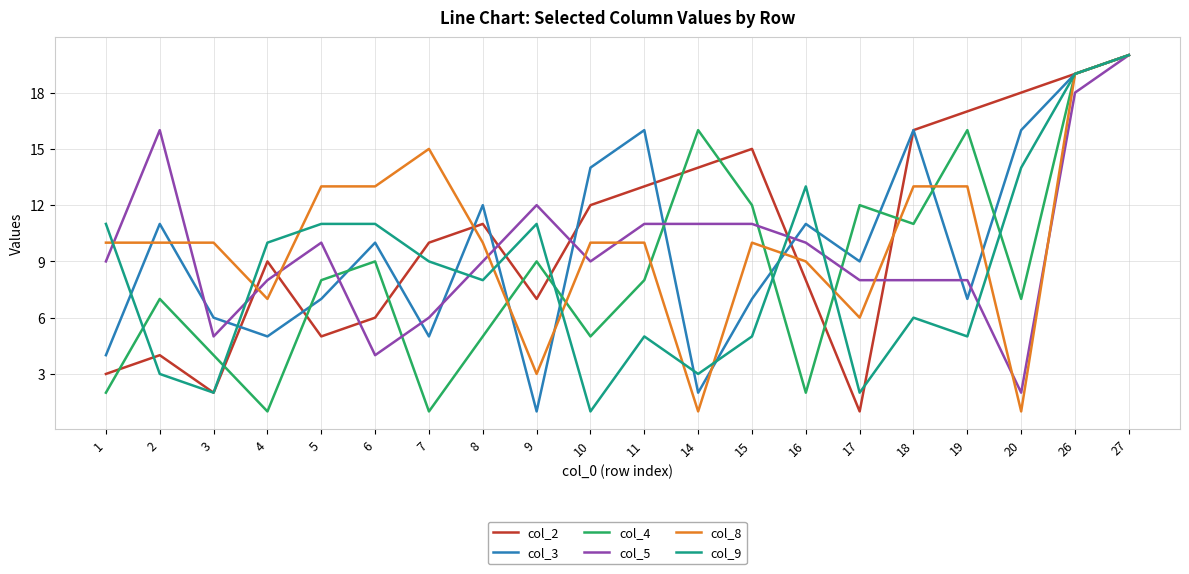

The col_9 series shows 3 at 18. True or false?

False